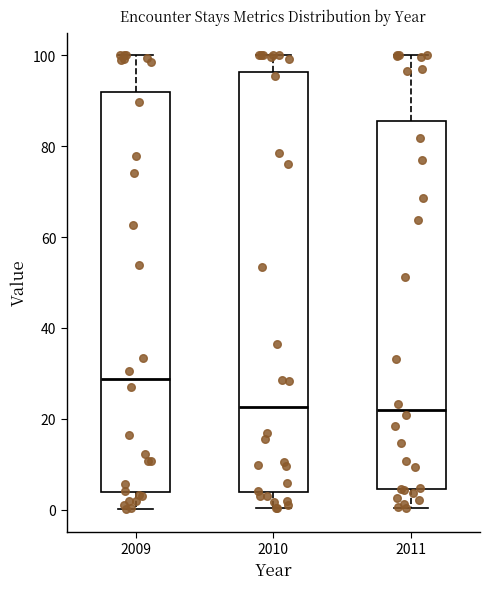

Reading left to right, transcribe this box plot: for each box, give where its median line is, the range the box spans, and where its two whiskers end, as read against the y-axis. The values are not printed on the chart, so give them approximately, as read against the axis.

2009: median 28, box 4 to 92, whiskers 0 to 100
2010: median 22, box 4 to 96, whiskers 0 to 100
2011: median 22, box 4 to 86, whiskers 0 to 100